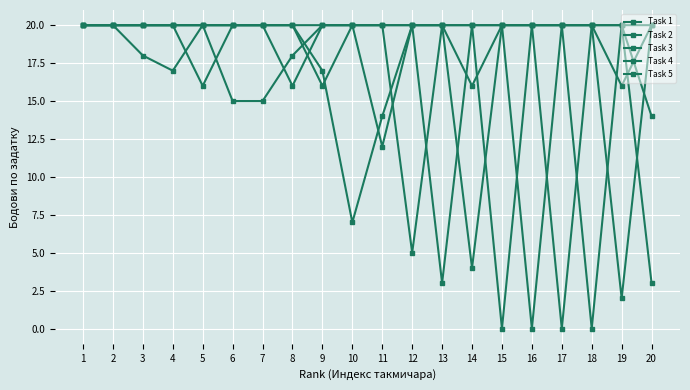

Reading left to right, transcribe all the data shown in this chart.

Task 1: 1=20	2=20	3=20	4=20	5=16	6=20	7=20	8=16	9=20	10=20	11=12	12=20	13=20	14=20	15=20	16=20	17=20	18=20	19=20	20=14
Task 2: 1=20	2=20	3=20	4=20	5=20	6=20	7=20	8=20	9=16	10=20	11=20	12=20	13=20	14=4	15=20	16=20	17=0	18=20	19=16	20=20
Task 3: 1=20	2=20	3=20	4=20	5=20	6=20	7=20	8=20	9=20	10=20	11=20	12=5	13=20	14=16	15=20	16=20	17=20	18=20	19=2	20=20
Task 4: 1=20	2=20	3=18	4=17	5=20	6=15	7=15	8=18	9=20	10=20	11=20	12=20	13=20	14=20	15=0	16=20	17=20	18=20	19=20	20=20
Task 5: 1=20	2=20	3=20	4=20	5=20	6=20	7=20	8=20	9=17	10=7	11=14	12=20	13=3	14=20	15=20	16=0	17=20	18=0	19=20	20=3